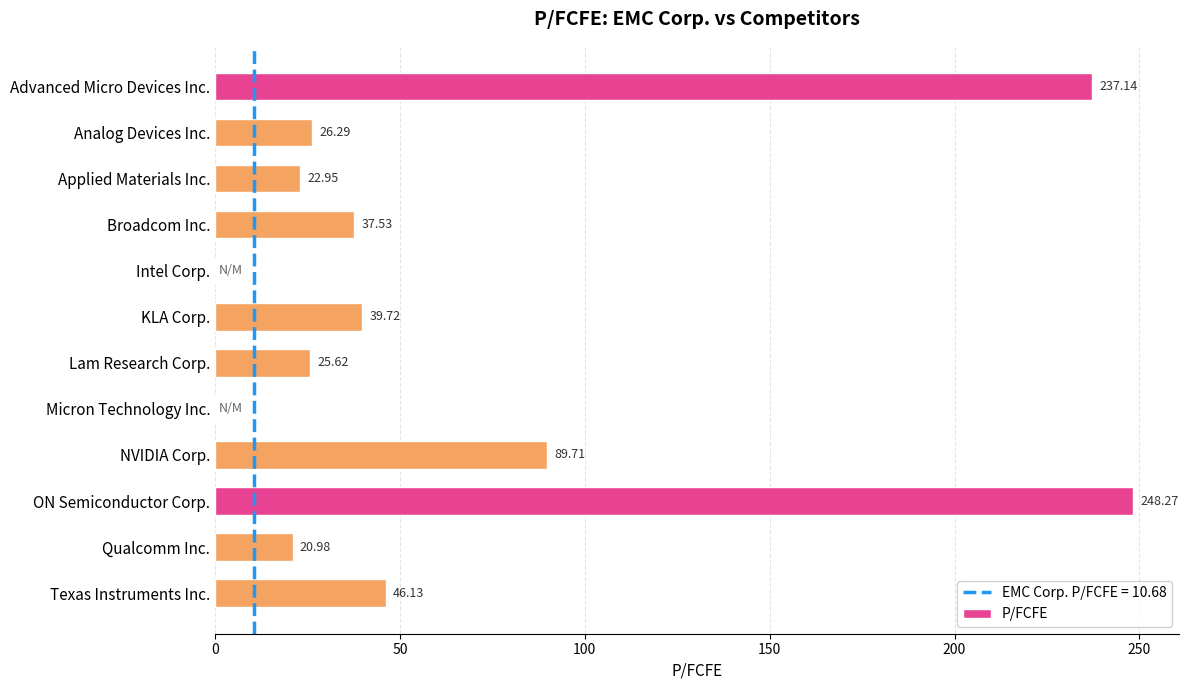

How many positive values are there?

10